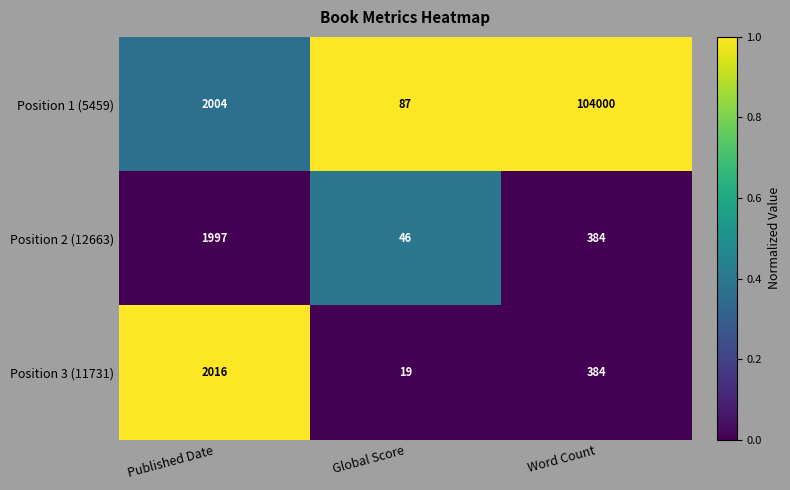

At Global Score, list the series in order from smallest to largest.

Position 3 (11731), Position 2 (12663), Position 1 (5459)